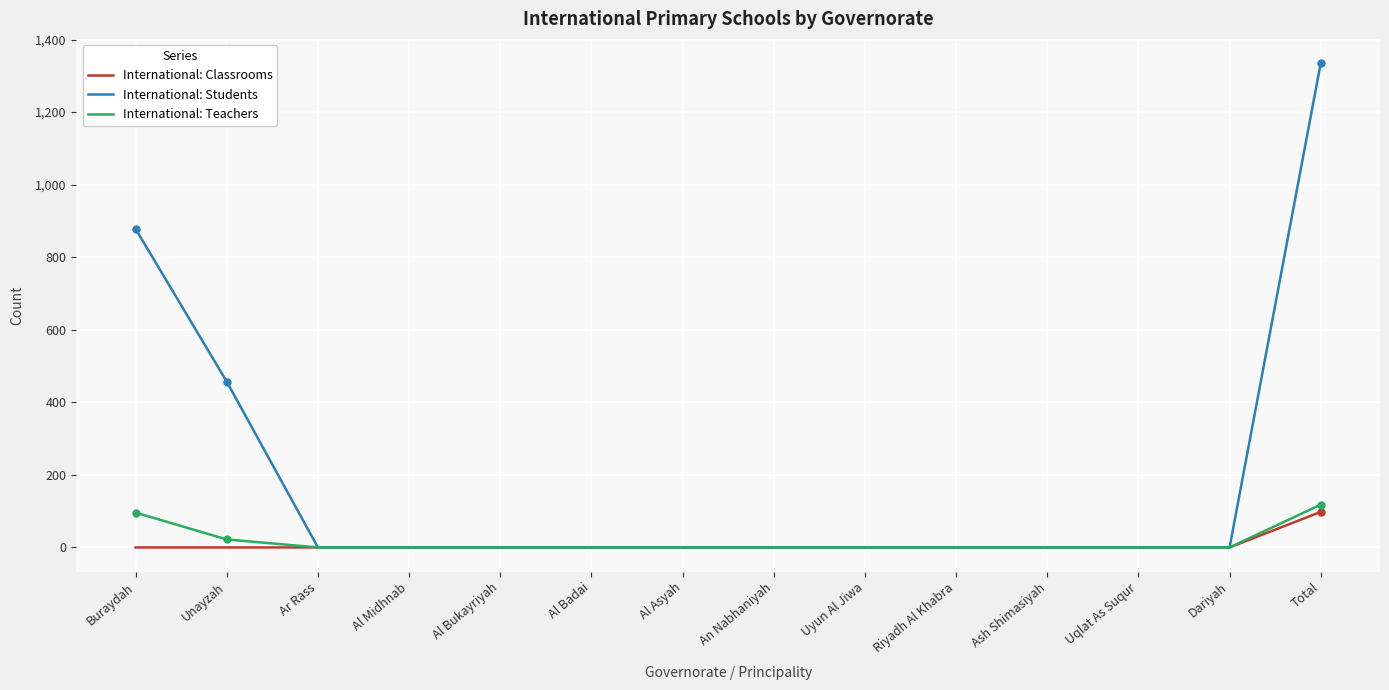

The International: Teachers series shows -83 at Al Midhnab. True or false?

False